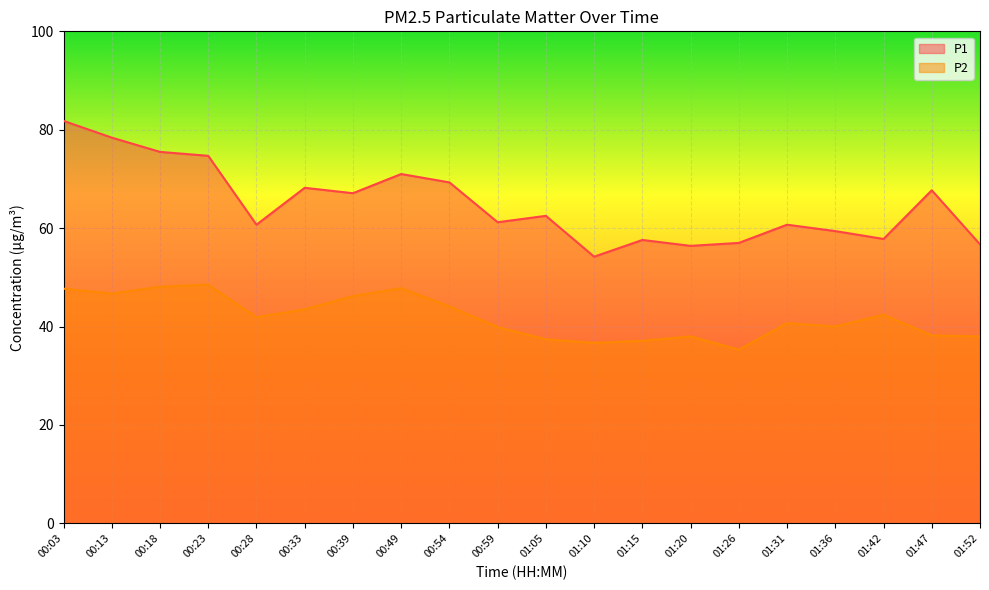

What is the difference between the highest and lowest values at 01:05?

25.1